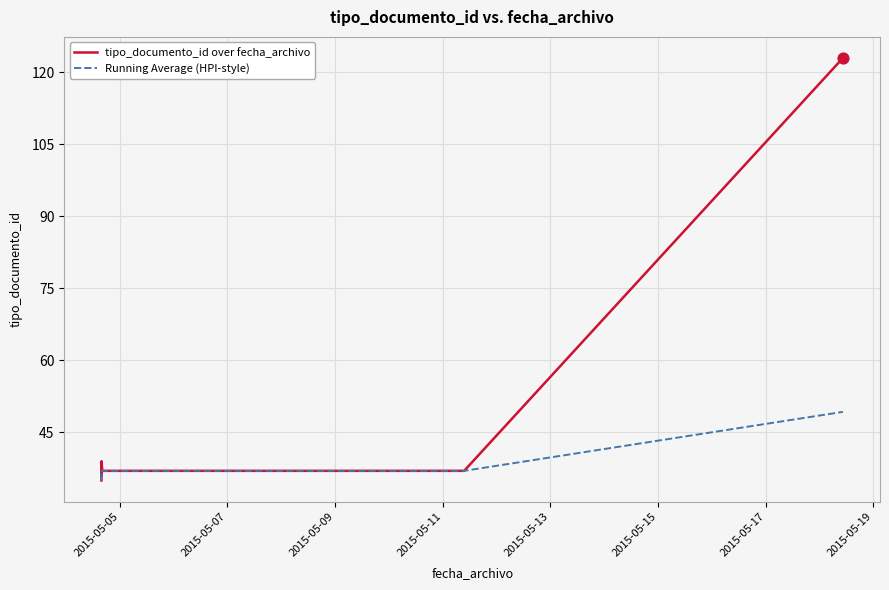

Which series has the largest total across all categories?

tipo_documento_id over fecha_archivo